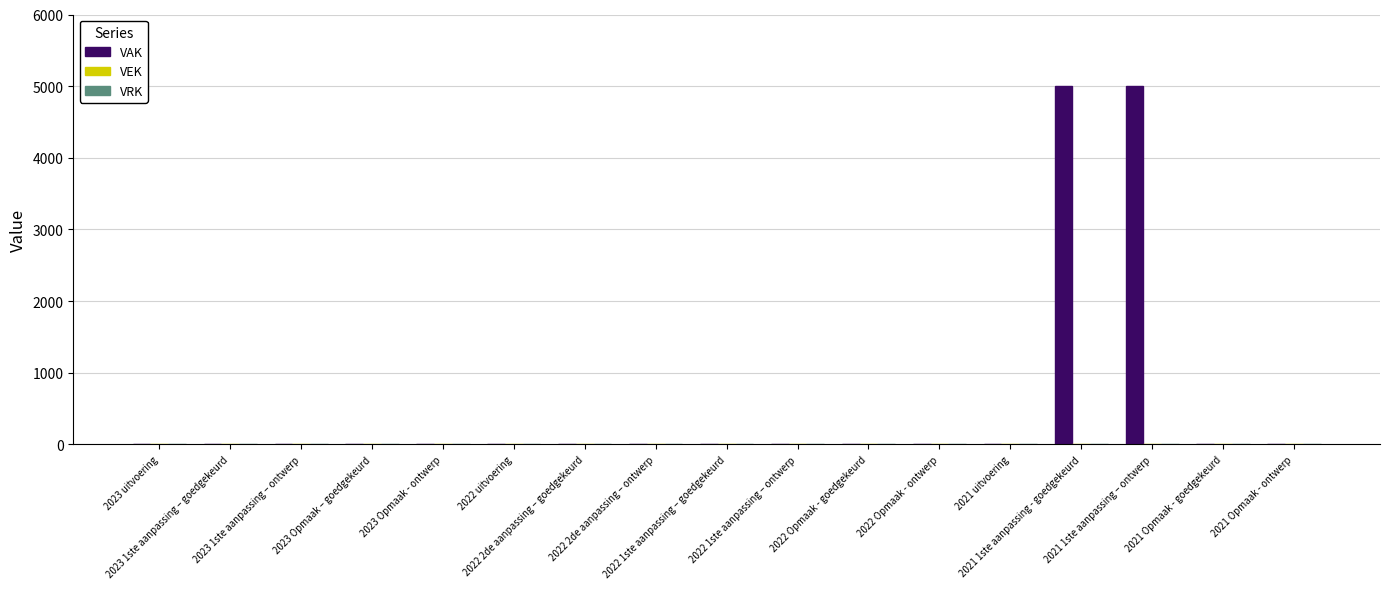

What is the maximum value shown in the chart?

5000